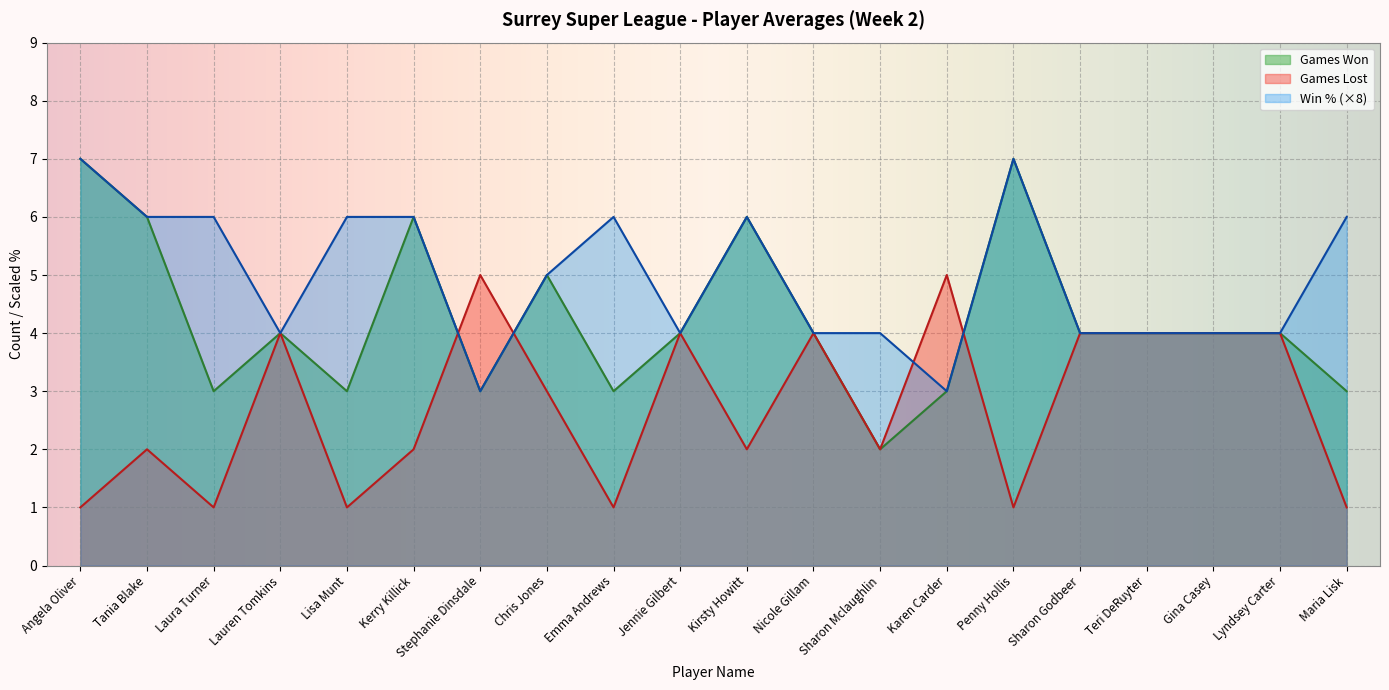

What is the difference between the maximum and second lowest values in the Games Won series?

4